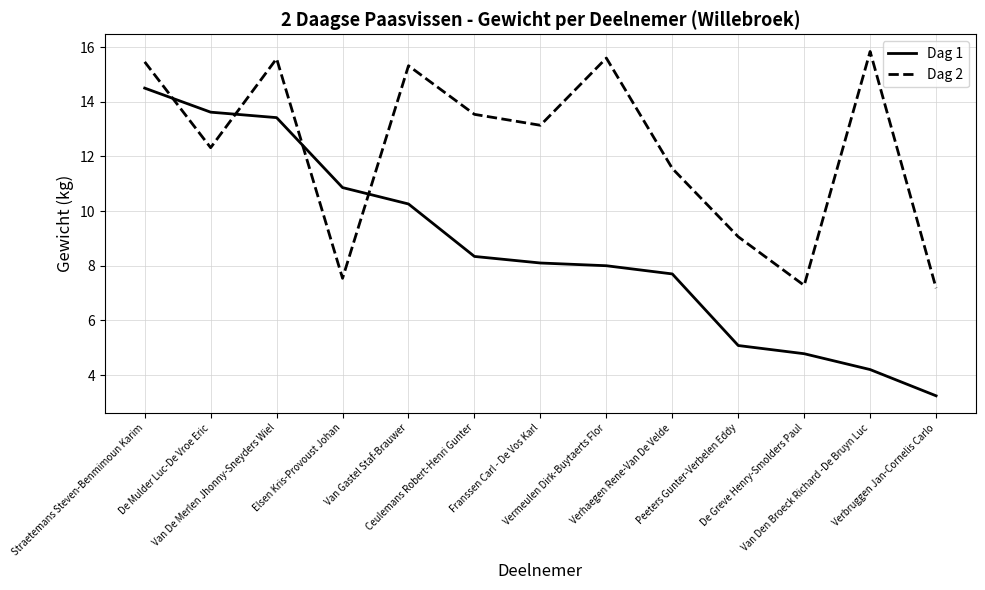

At Van Gastel Staf-Brauwer, list the series in order from largest to smallest.

Dag 2, Dag 1